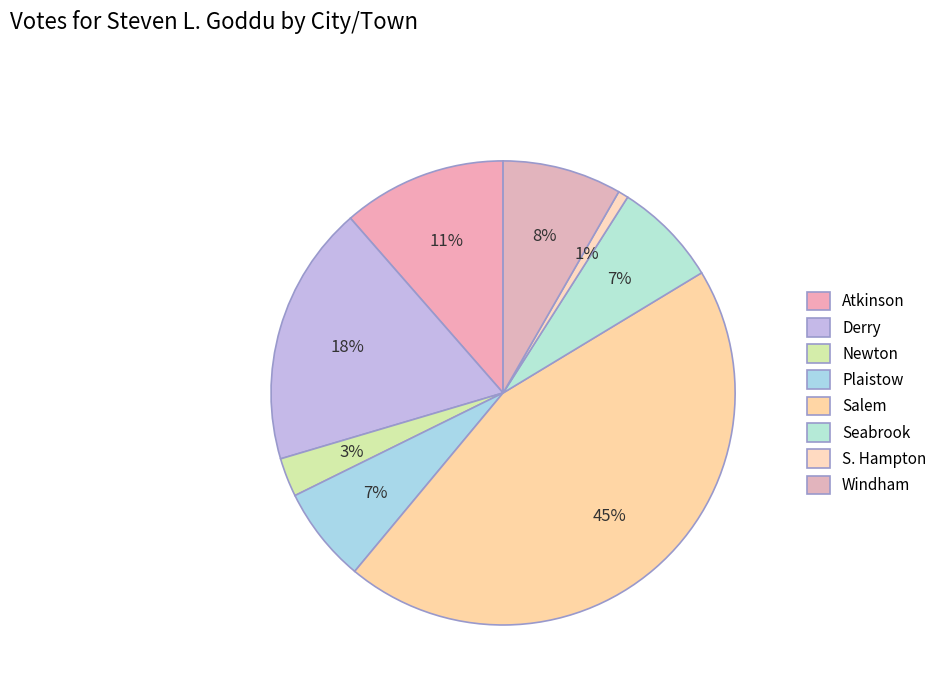

What percentage is the Atkinson slice, to the nearest percent?

11%